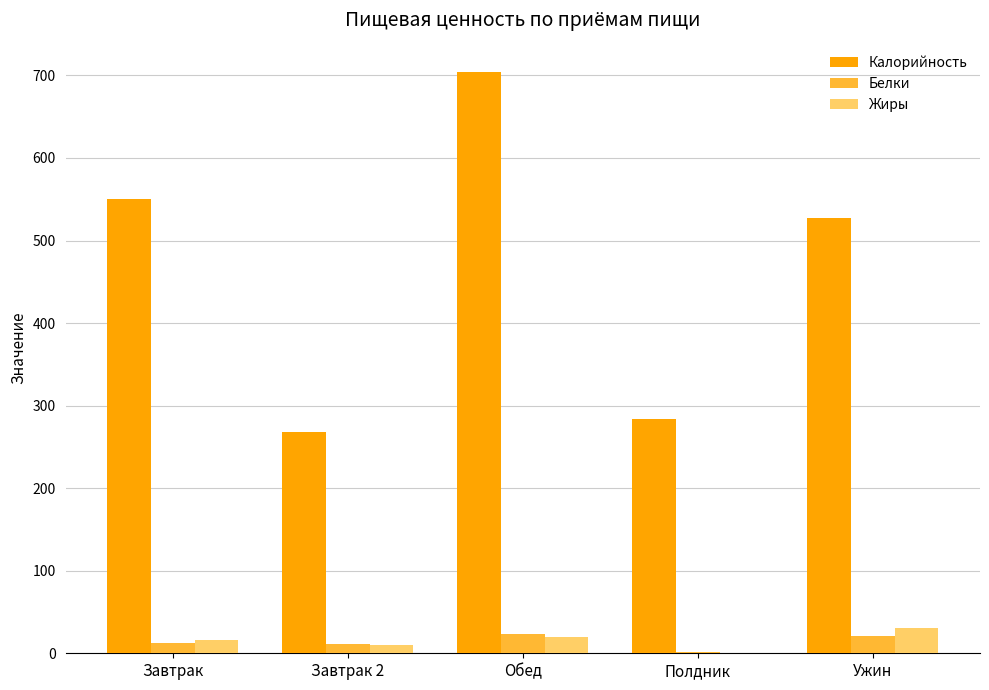

At which category is the sum across all series the highest?

Обед